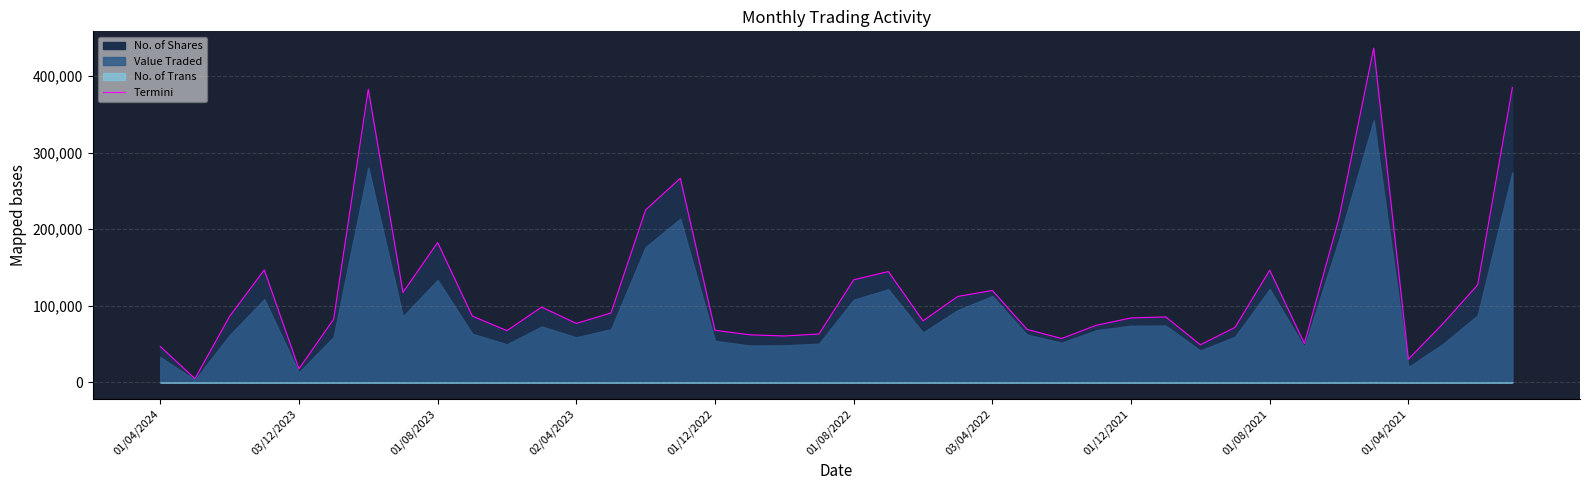

Does the chart have visible grid lines?

Yes